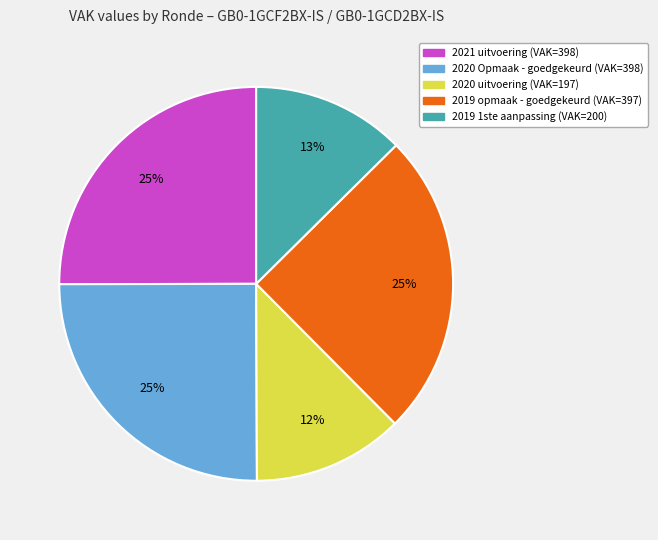

Is it true that 2021 uitvoering is 25% of the pie?

True